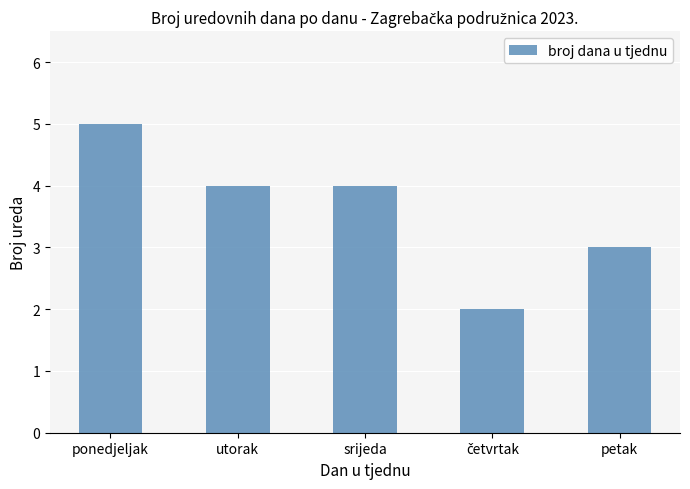

Does the chart contain stacked bars?

No